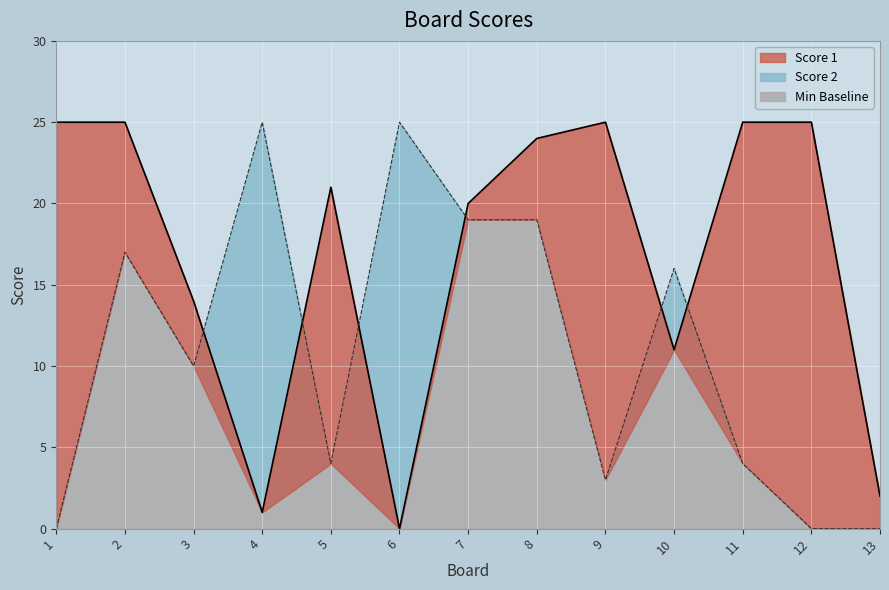

Where is the first local minimum for Score 2 line?

3